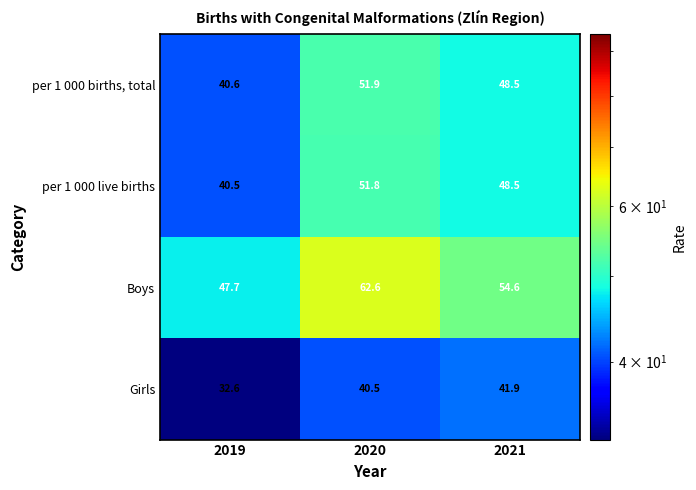

What is the total value across all series at 2020?

206.8